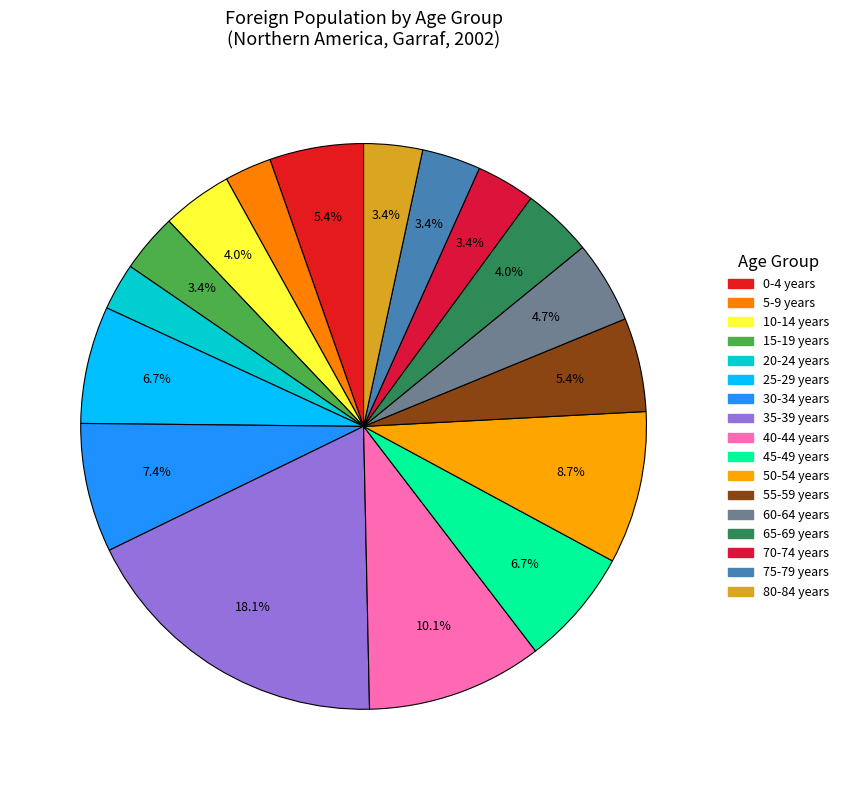

To the nearest percent, what is the difference between the 10-14 years and 60-64 years slice percentages?

1%